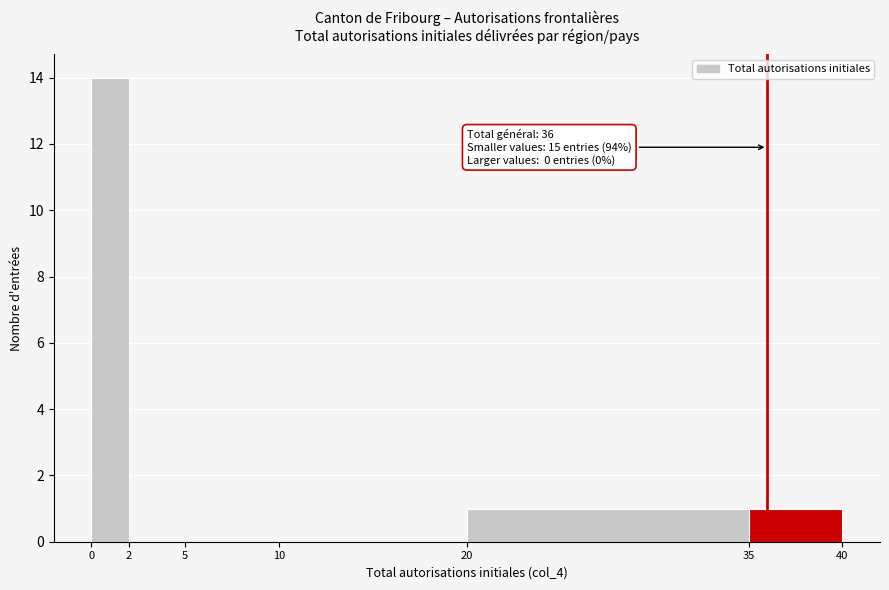

Over which range of the x-axis is the bar tallest?

0 to 2